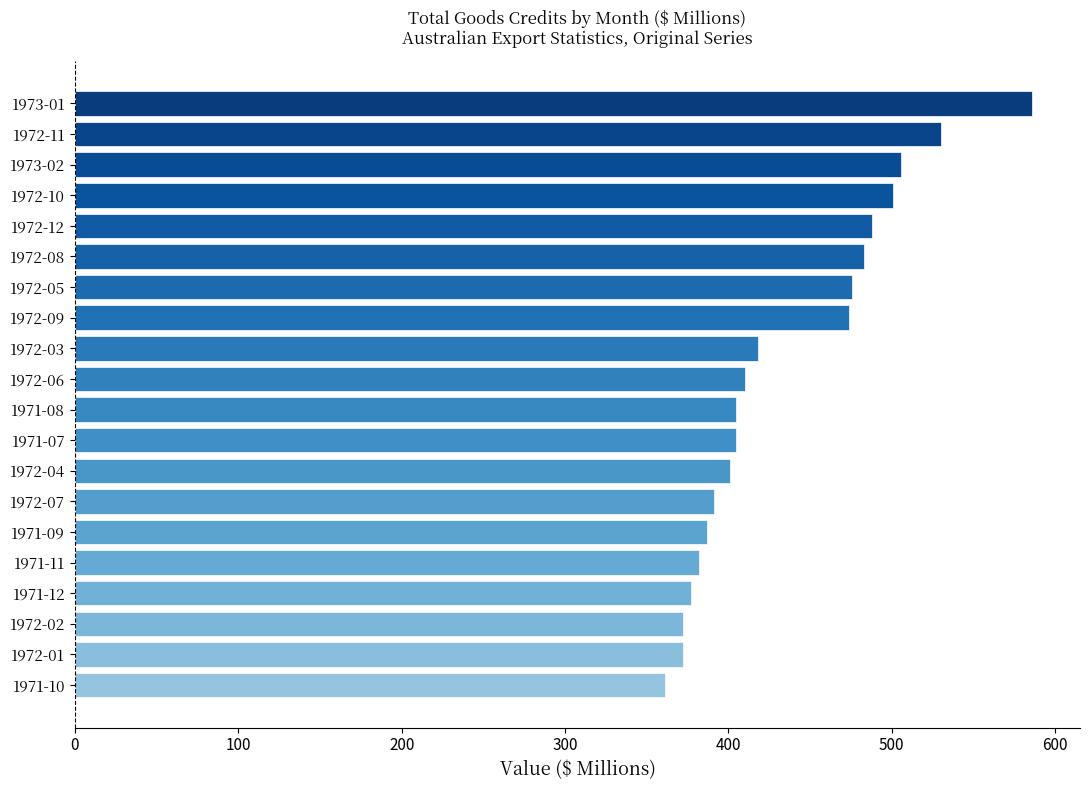

What is the value of the 2nd bar from the top?

530